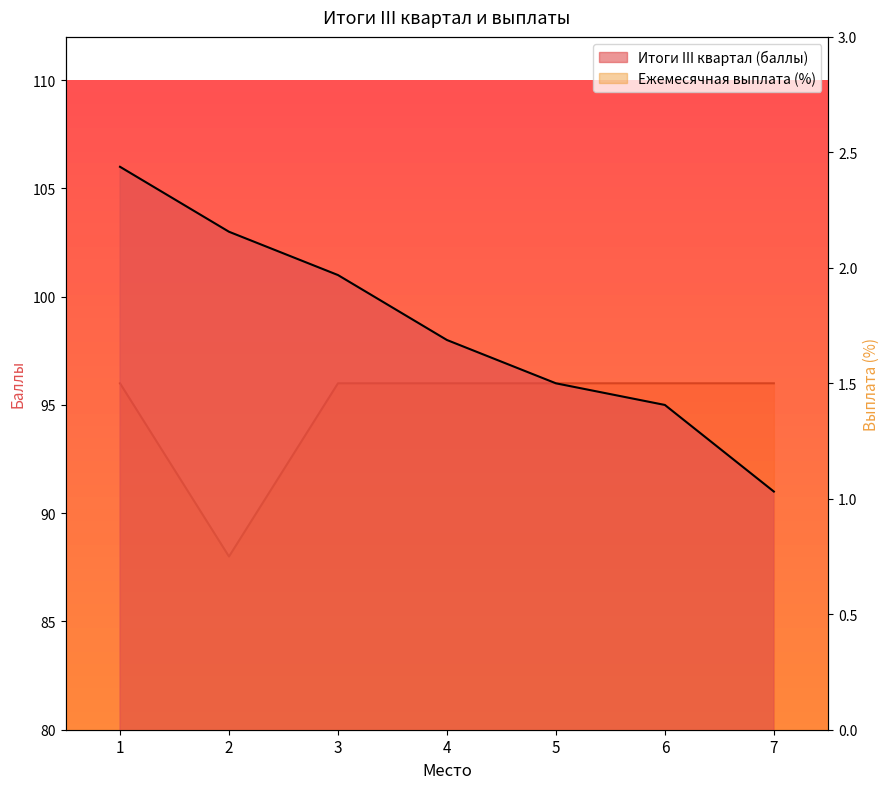

Which series changed the most between 1 and 3?

Итоги III квартал (баллы)